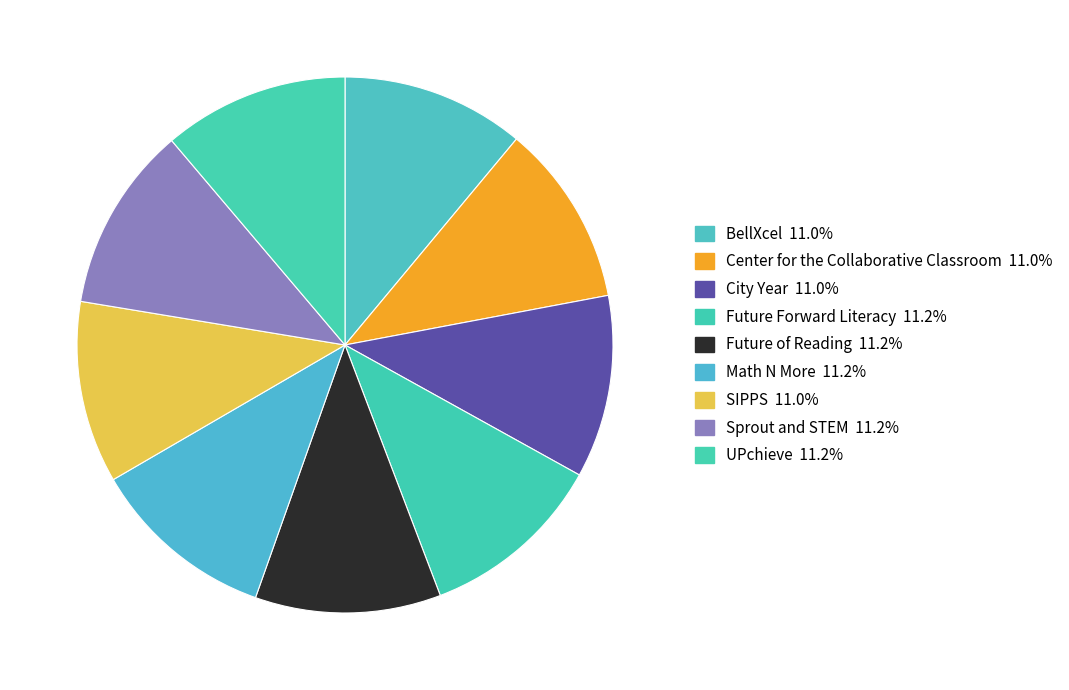

Which category has the biggest portion of the pie?

Future of Reading